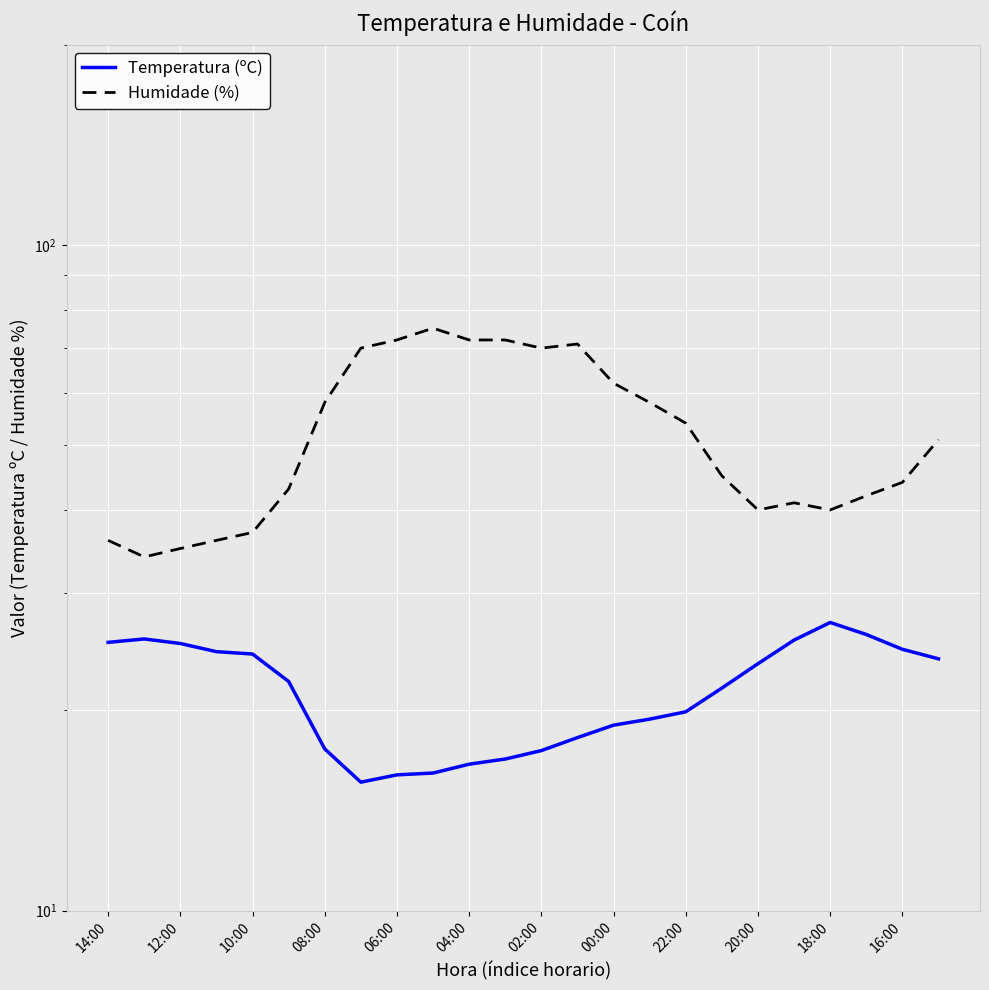

What is the difference between the Humidade (%) values at 04:00 and 16?

11.0